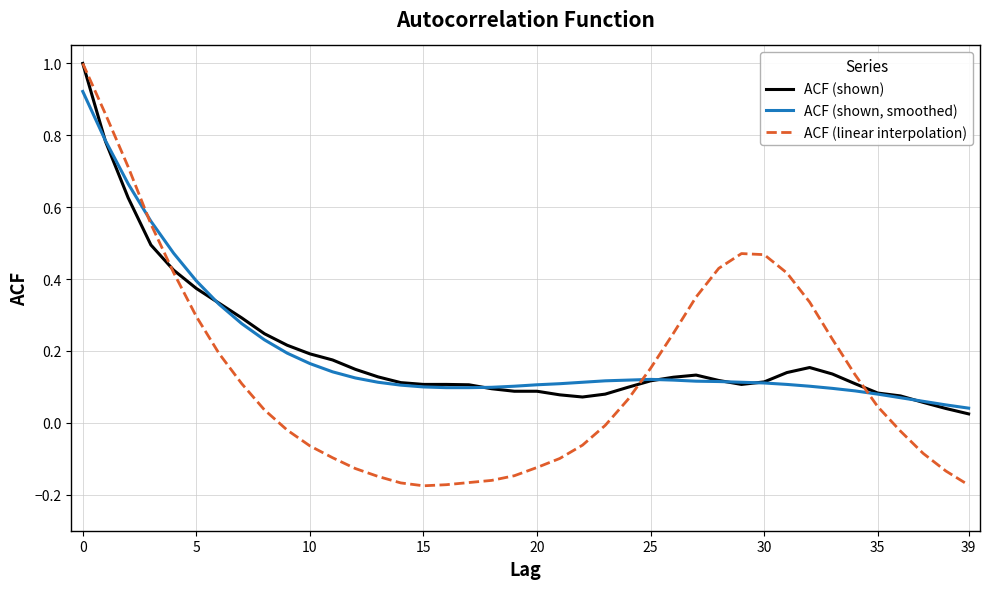

Which series has the widest spread of values?

ACF (linear interpolation)